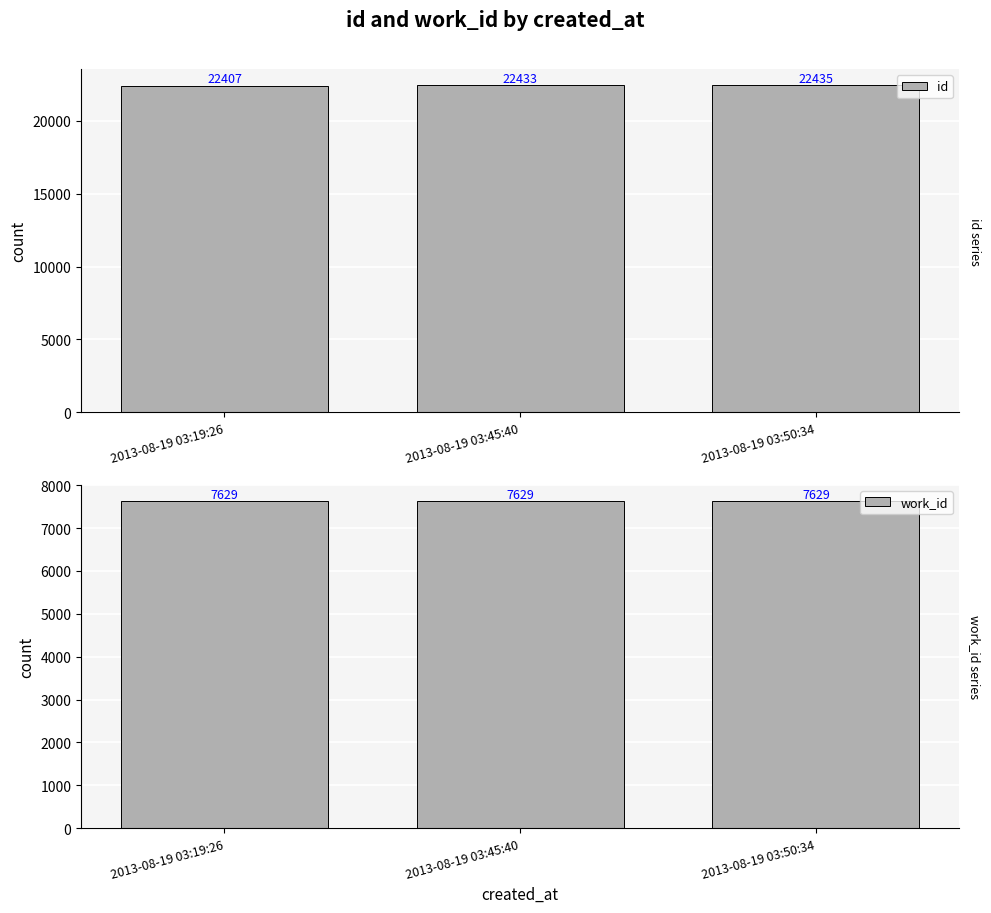

What is the label of the 2nd bar from the left?

2013-08-19 03:45:40